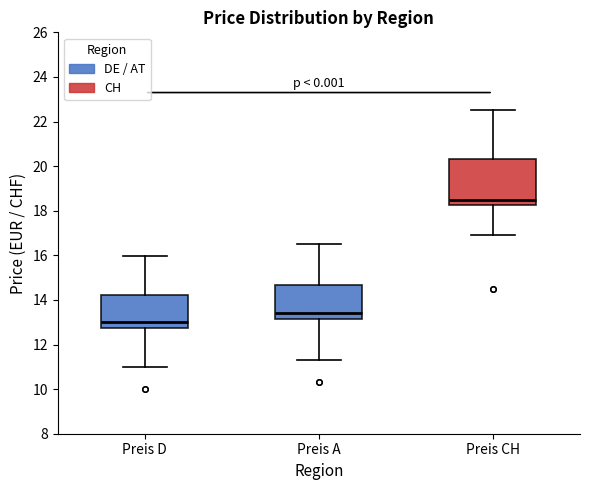

Which box's median line is the highest?

Preis CH